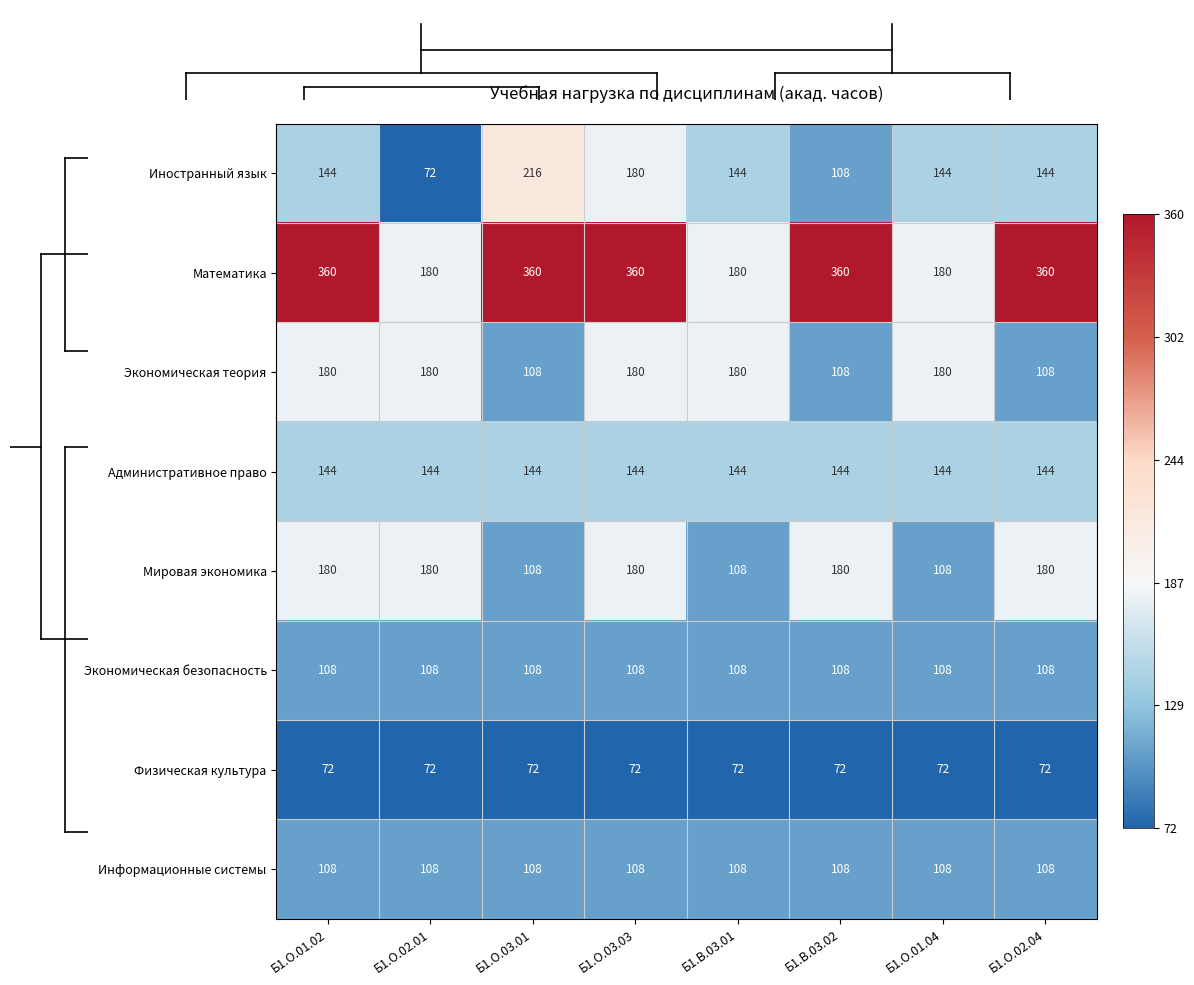

What is the difference between the maximum and minimum values in the Иностранный язык series?

144